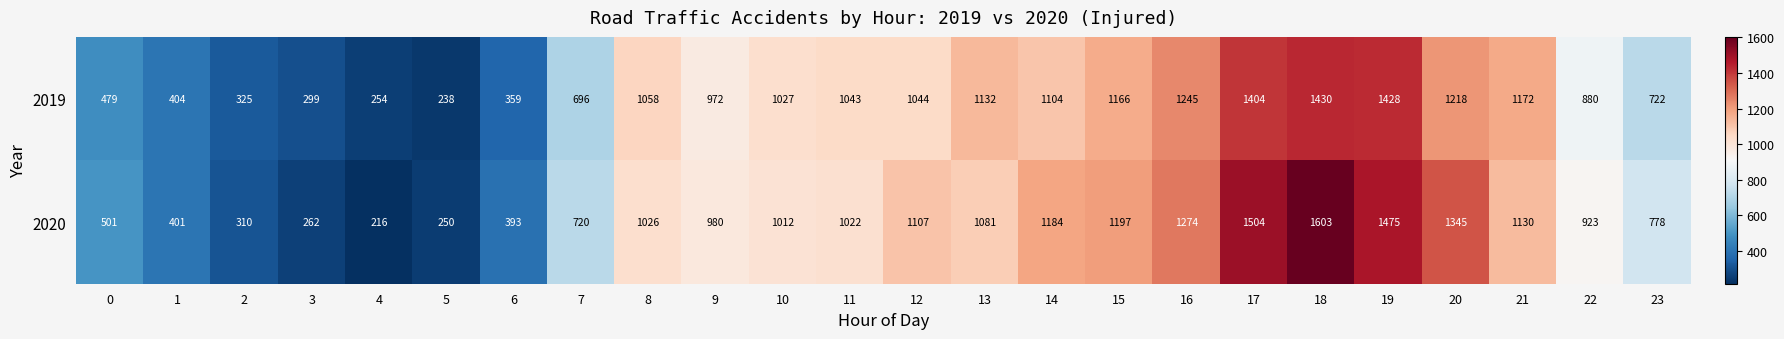

What is the sum of all 2020 values?

21694